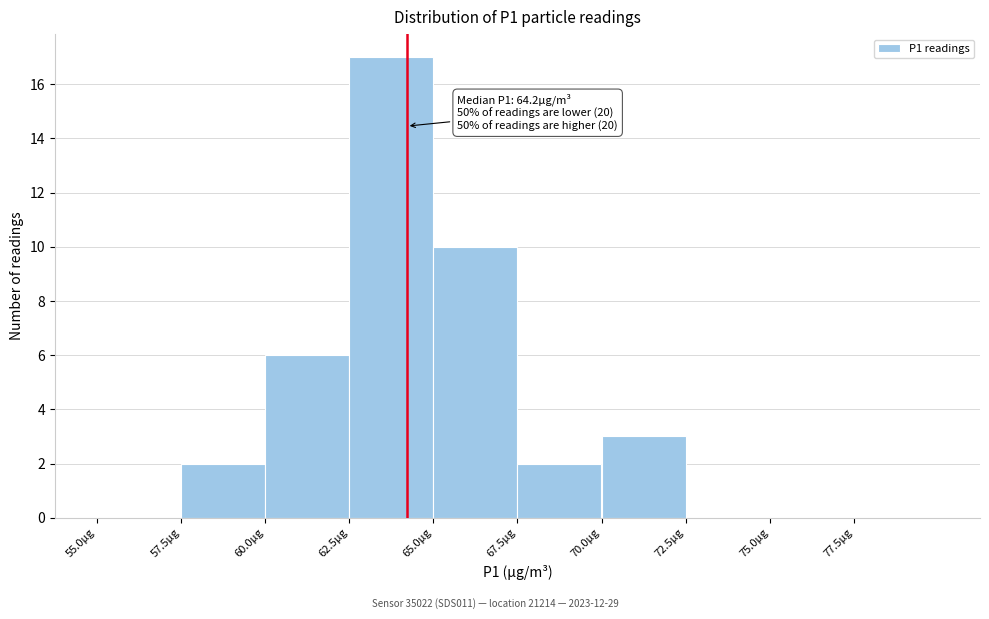

Which range on the x-axis has the tallest bar?

62.5 to 65.0